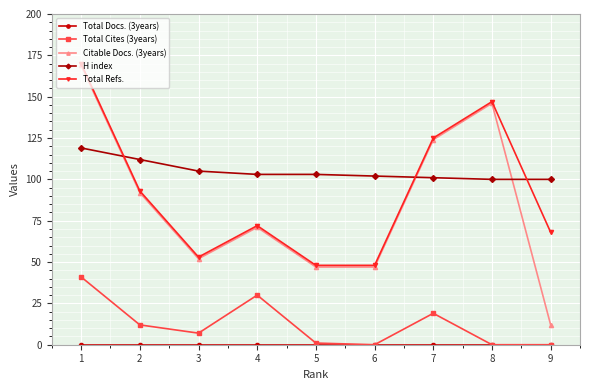

True or false: Total Cites (3years) and Citable Docs. (3years) intersect in this chart.

False